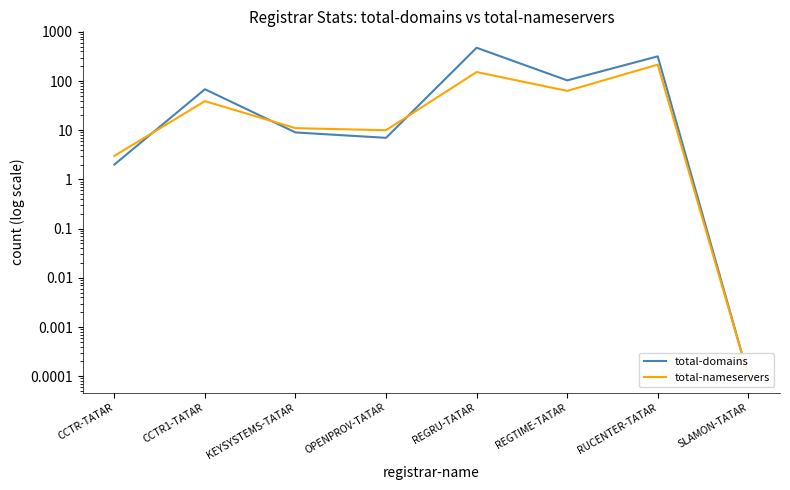

Which series has the largest range (max minus min)?

total-domains